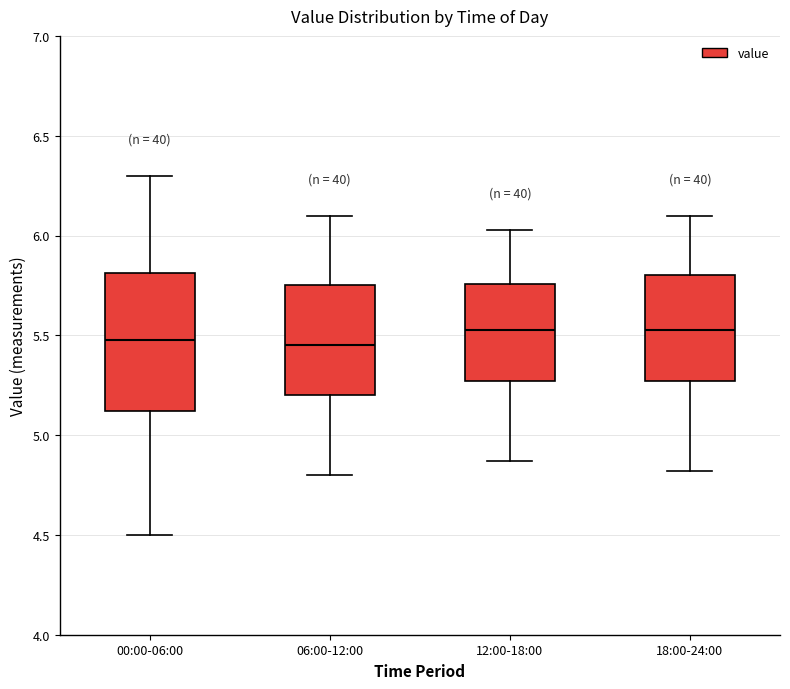

Reading left to right, transcribe this box plot: for each box, give where its median line is, the range the box spans, and where its two whiskers end, as read against the y-axis. The values are not printed on the chart, so give them approximately, as read against the axis.

00:00-06:00: median 5.50, box 5.10 to 5.80, whiskers 4.50 to 6.30
06:00-12:00: median 5.45, box 5.20 to 5.75, whiskers 4.80 to 6.10
12:00-18:00: median 5.55, box 5.25 to 5.75, whiskers 4.85 to 6.05
18:00-24:00: median 5.55, box 5.25 to 5.80, whiskers 4.80 to 6.10